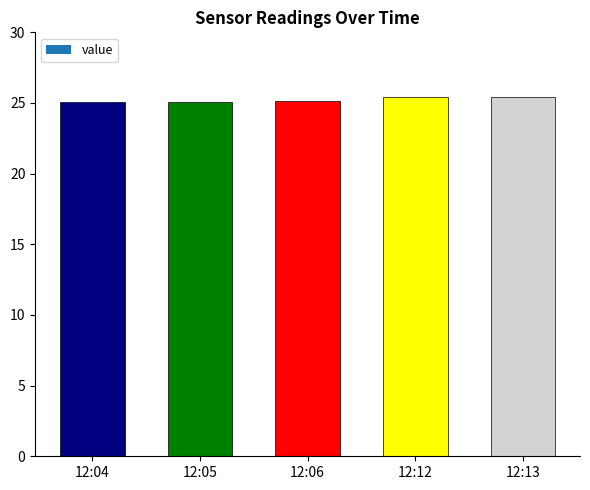

What is the average value?

25.2